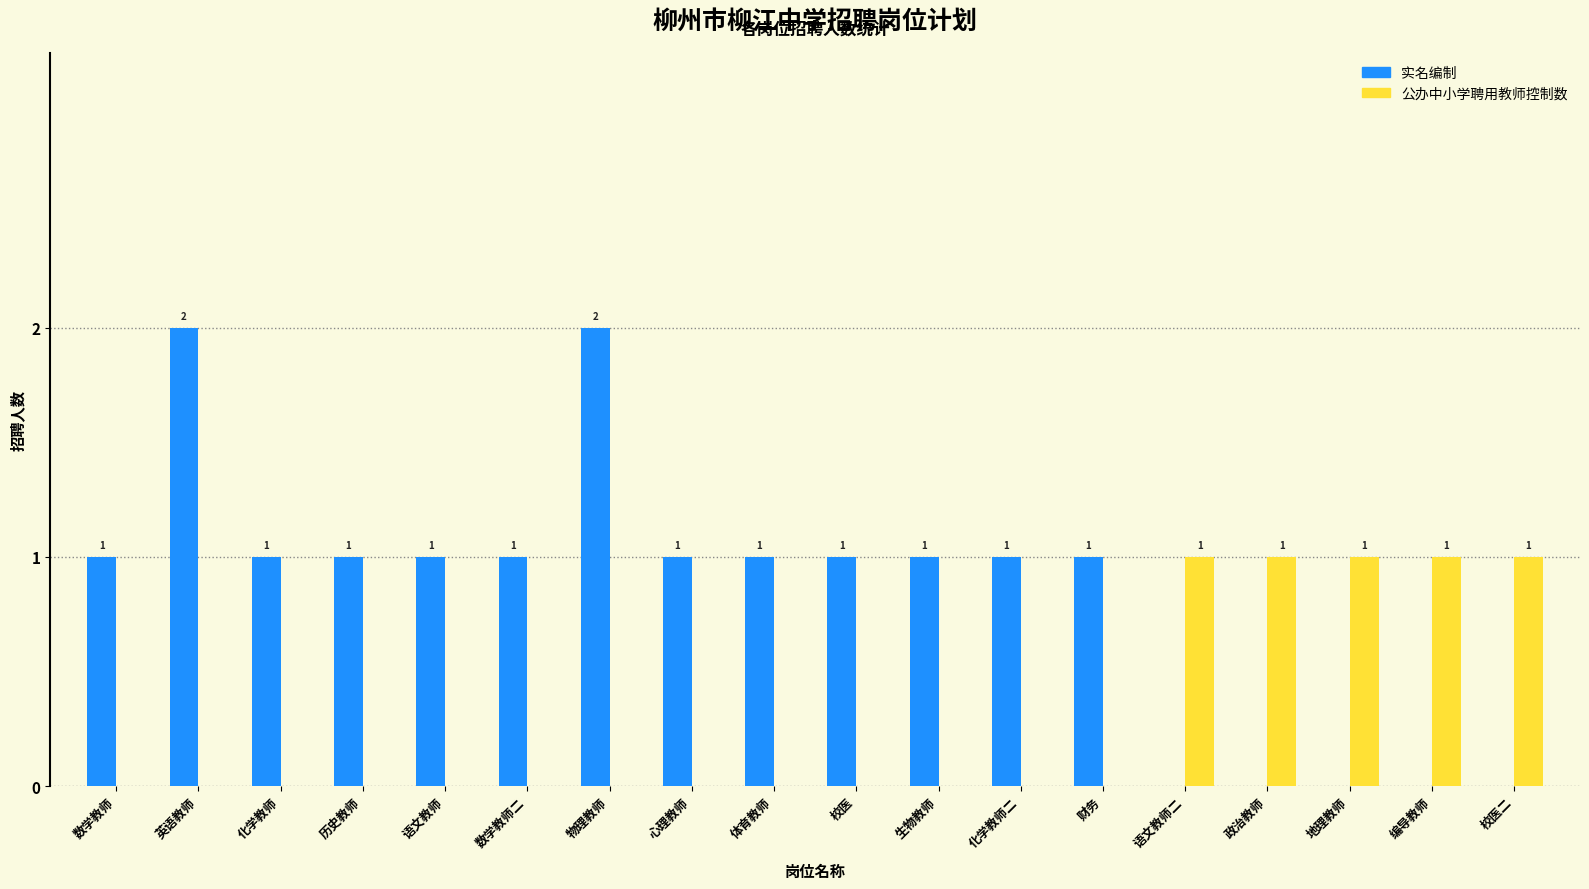

Is it true that 实名编制 equals 0 at 语文教师二?

True